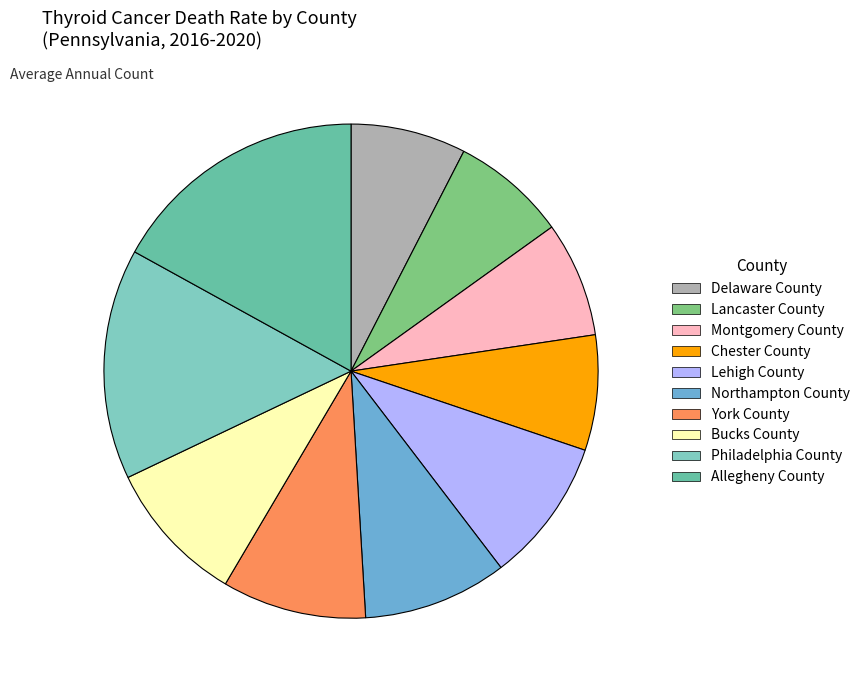

Is Philadelphia County the majority of the pie?

No